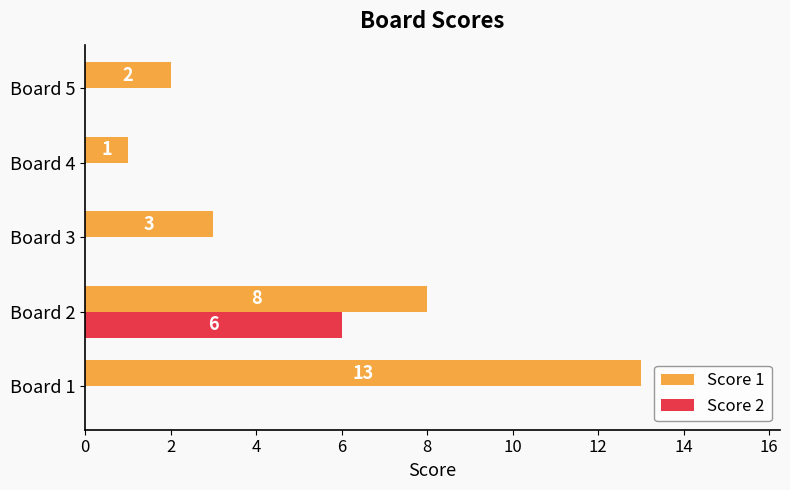

At which category is the sum across all series the highest?

Board 2